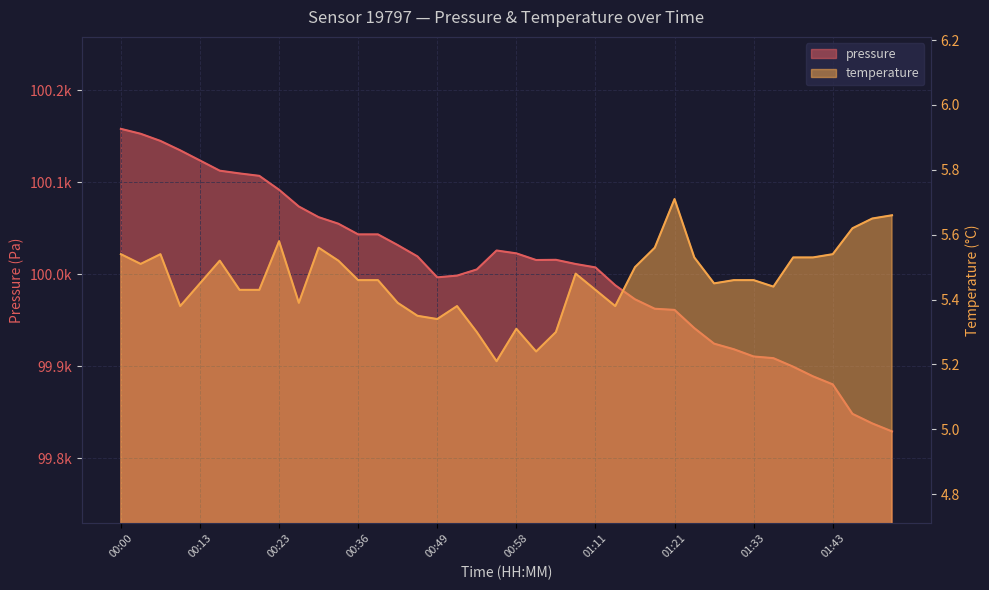

What is the difference between the highest and lowest values at 00:33?

100049.2